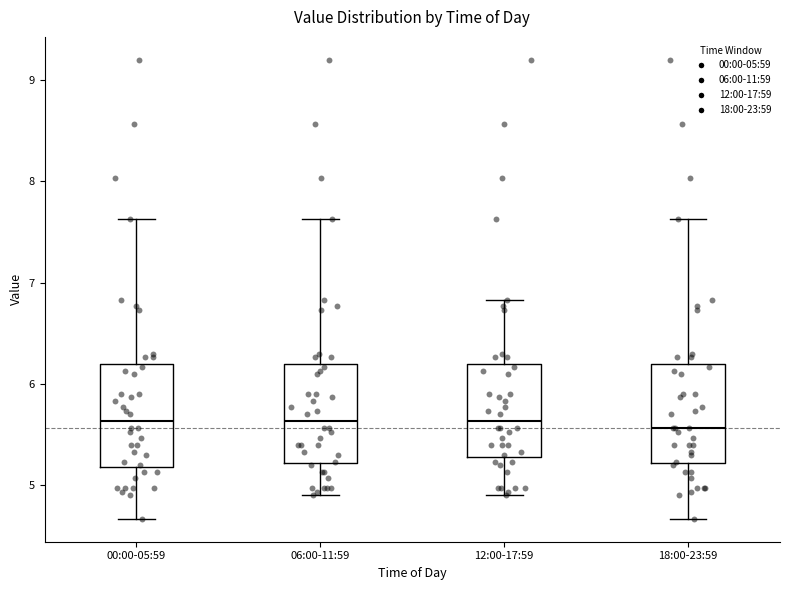

Reading left to right, read every box against the y-axis: the position of its median line, the range the box covers, and the ends of its whiskers. The values are not printed on the chart, so give them approximately, as read against the axis.

00:00-05:59: median 5.6, box 5.2 to 6.2, whiskers 4.7 to 7.6
06:00-11:59: median 5.6, box 5.2 to 6.2, whiskers 4.9 to 7.6
12:00-17:59: median 5.6, box 5.3 to 6.2, whiskers 4.9 to 6.8
18:00-23:59: median 5.6, box 5.2 to 6.2, whiskers 4.7 to 7.6